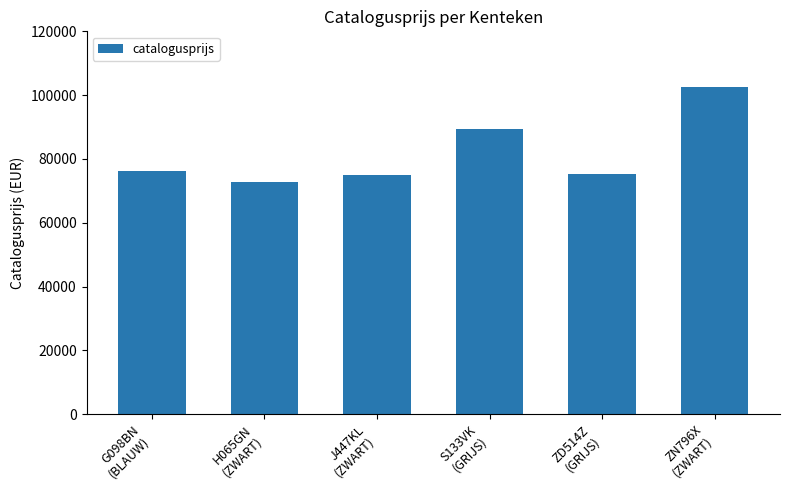

How many categories are shown in the chart?

6